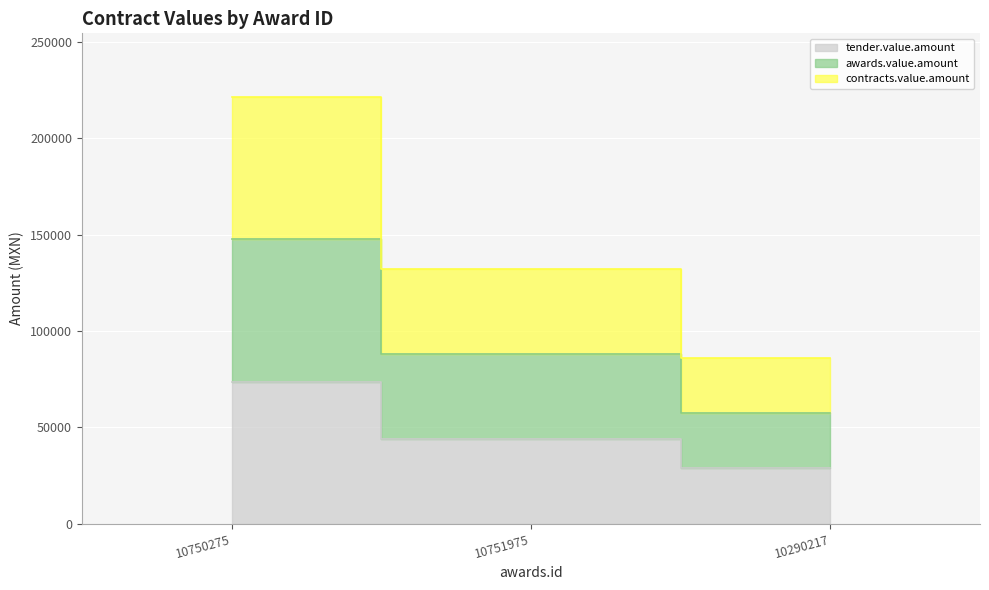

Where is awards.value.amount nearest to the value 102526?

10751975